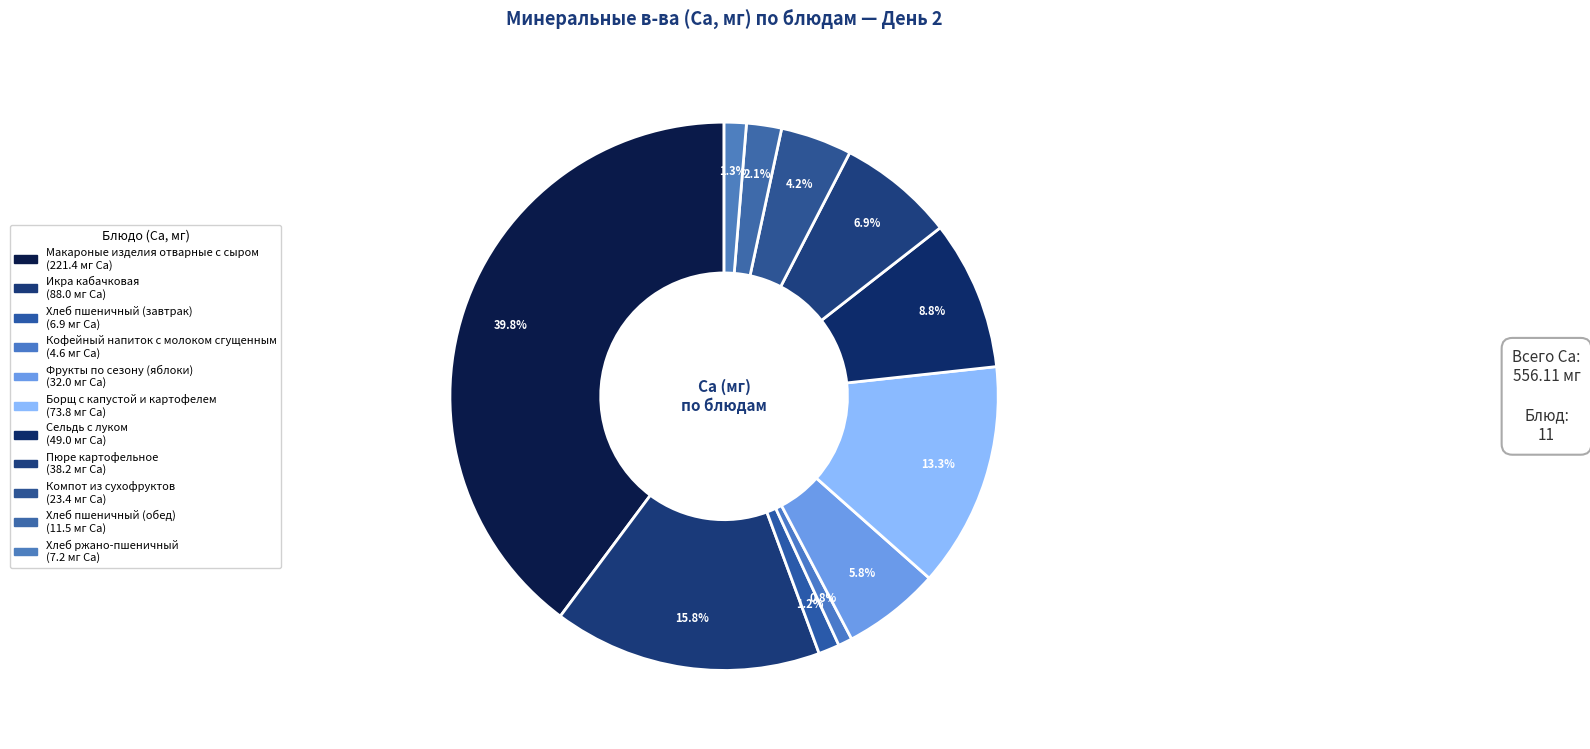

To the nearest percent, what is the average slice percentage?

9%